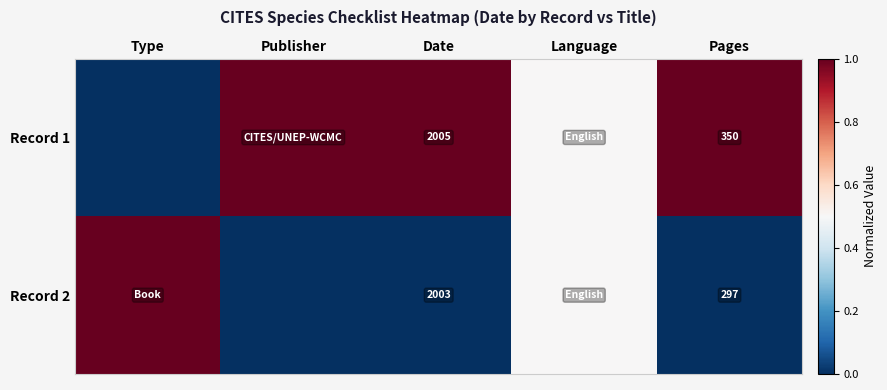

The Record 2 series shows 2003.0 at Date. True or false?

True